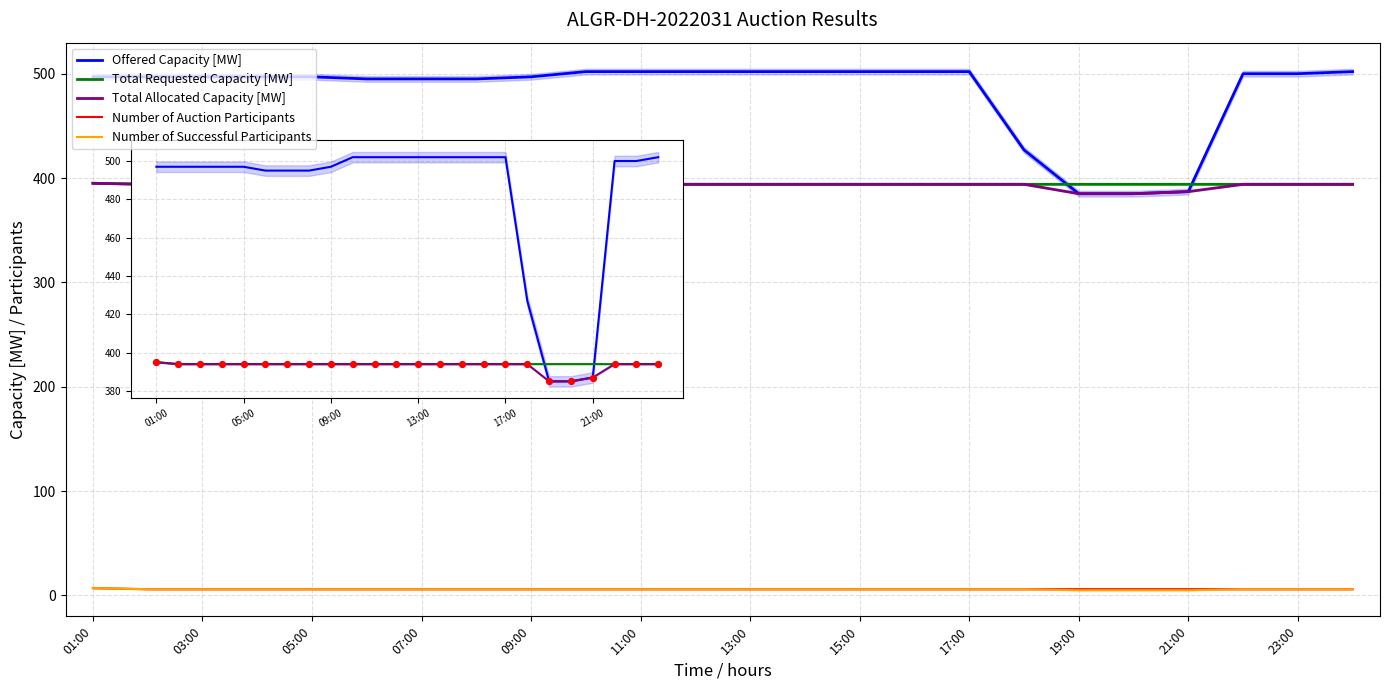

Which series has the largest Y range (max minus min)?

Offered Capacity [MW]